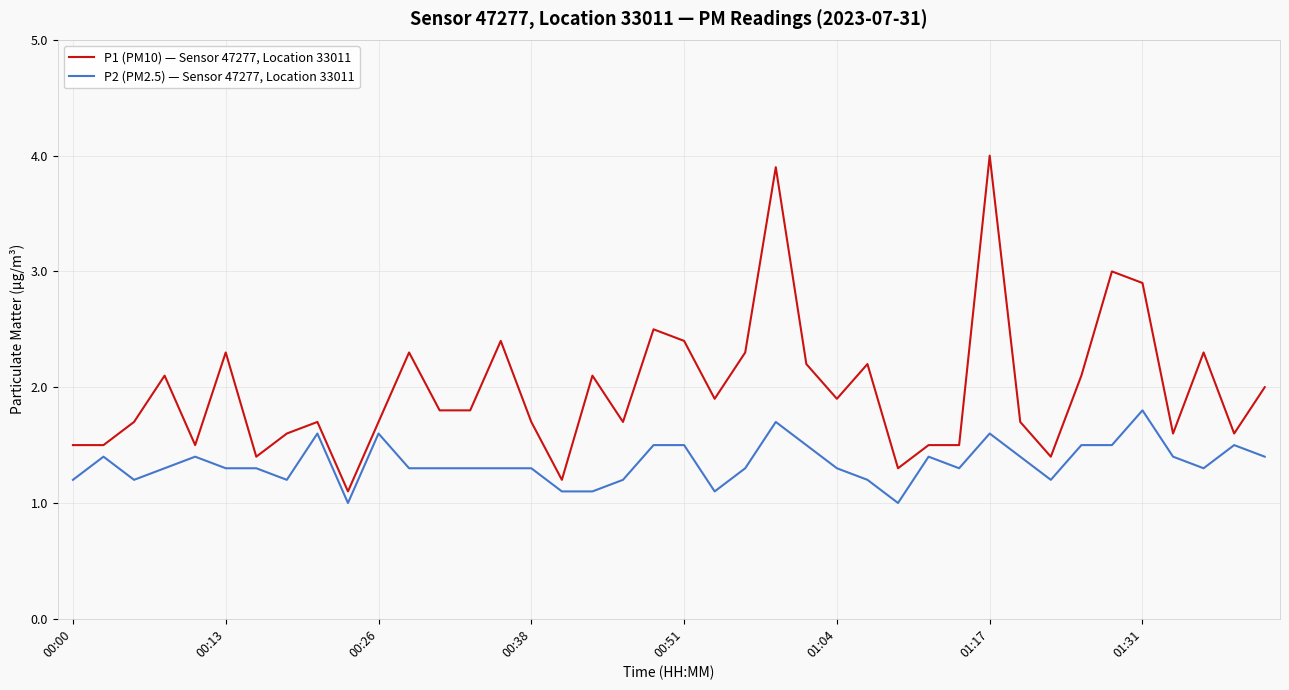

Rank the series by their average value, from highest to lowest.

P1 (PM10) — Sensor 47277, Location 33011, P2 (PM2.5) — Sensor 47277, Location 33011